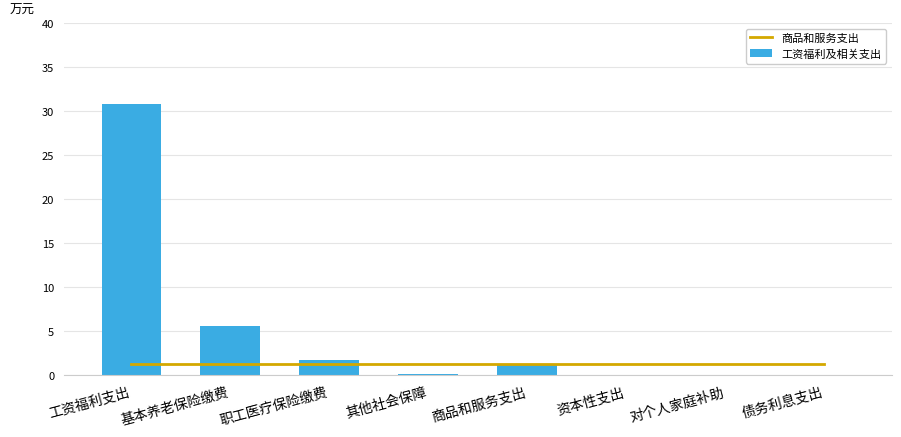

Reading left to right, list all the values displayed in this chart.

商品和服务支出: 1.2	1.2	1.2	1.2	1.2	1.2	1.2	1.2
工资福利及相关支出: 30.8	5.6	1.7	0.1	1.2	0.0	0.0	0.0